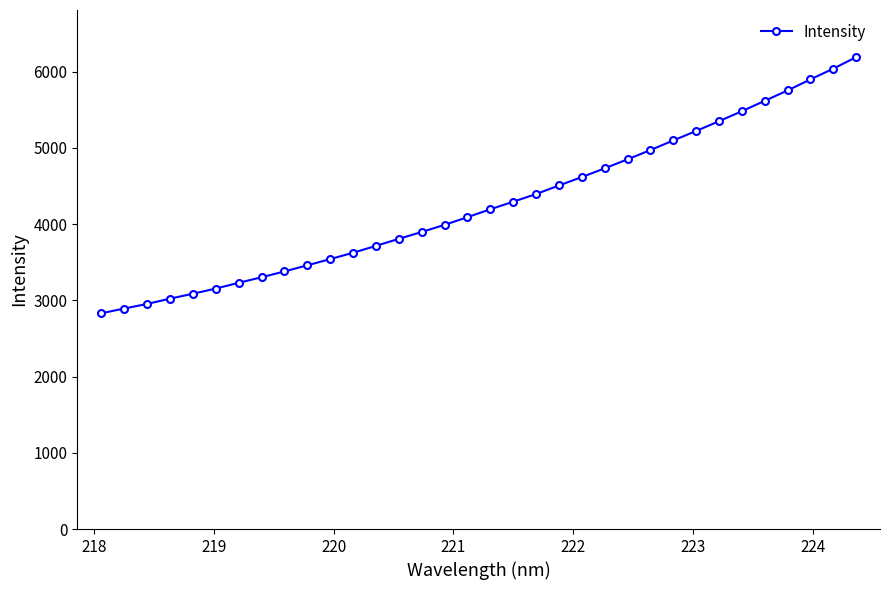

What is the sum of all values?

145218.8